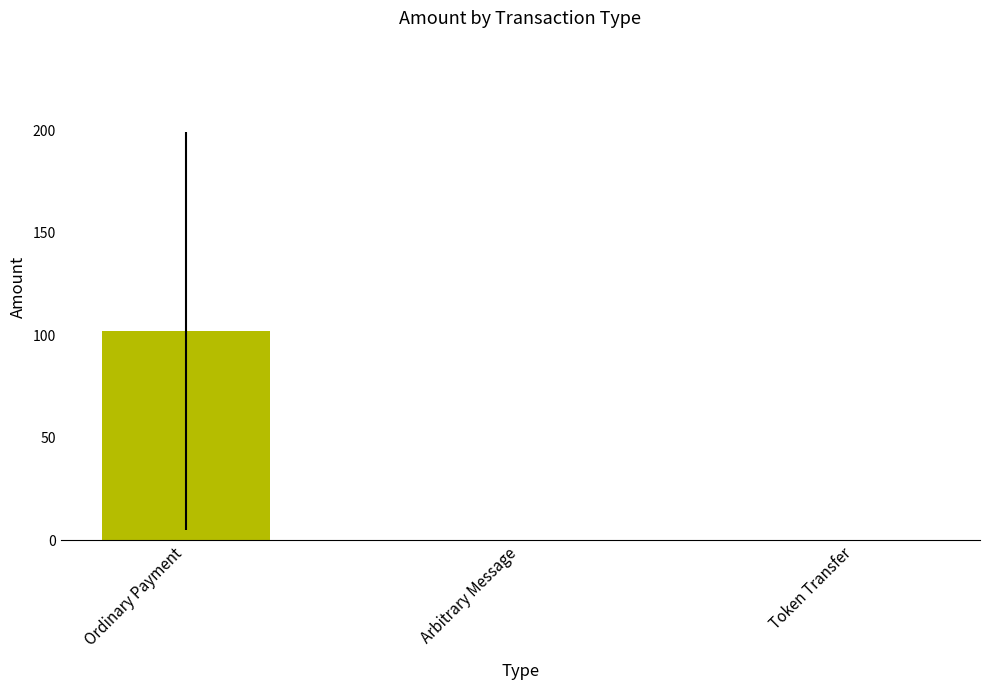

Is it true that the value at Arbitrary Message is -70?

False